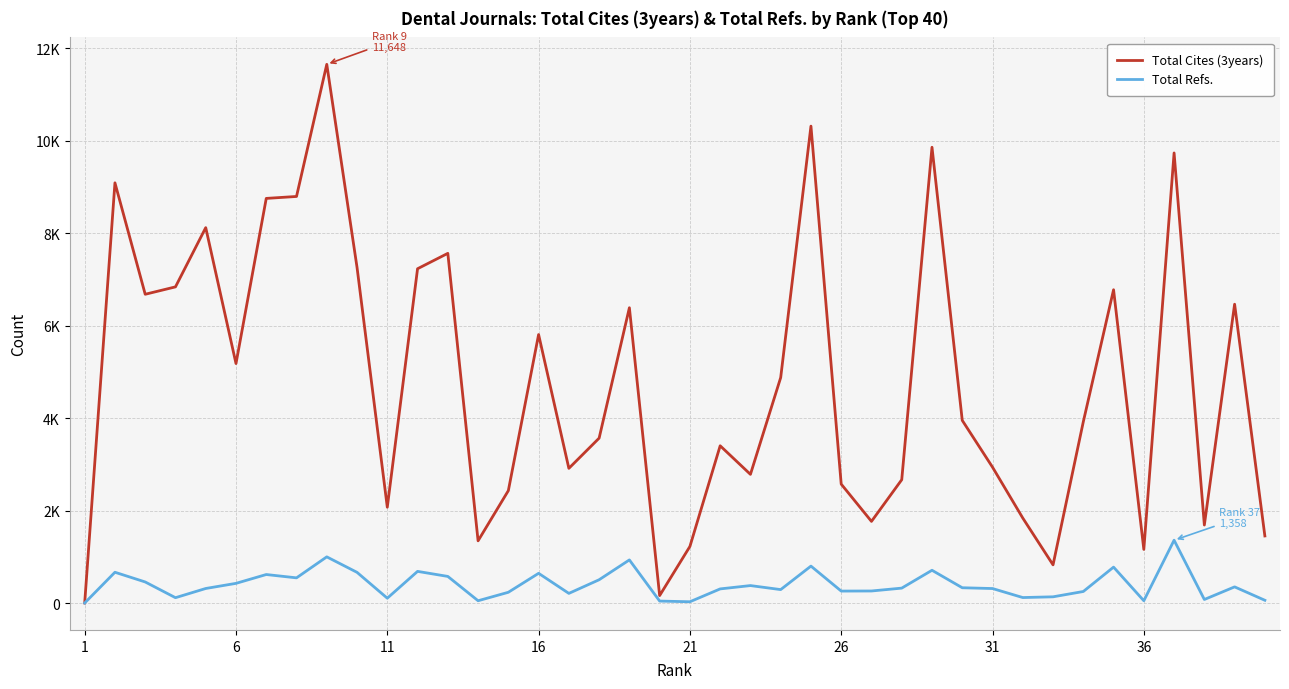

True or false: Total Refs. and Total Cites (3years) intersect in this chart.

False